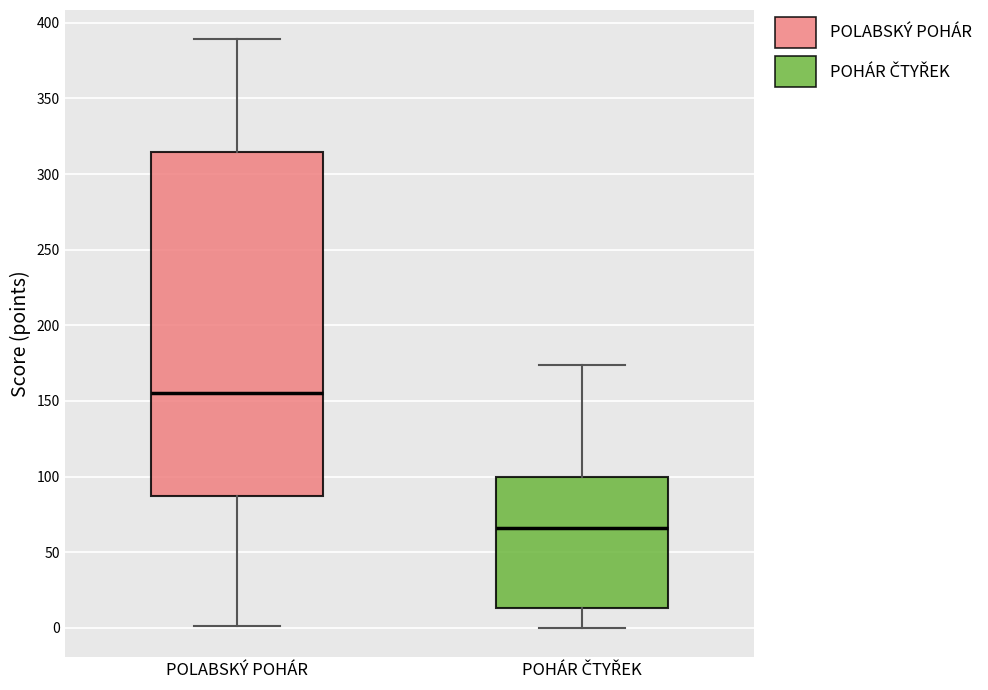

Where does the lower whisker of the box for POLABSKÝ POHÁR end on the y-axis? The values are not printed on the chart, so give them approximately, as read against the axis.

0